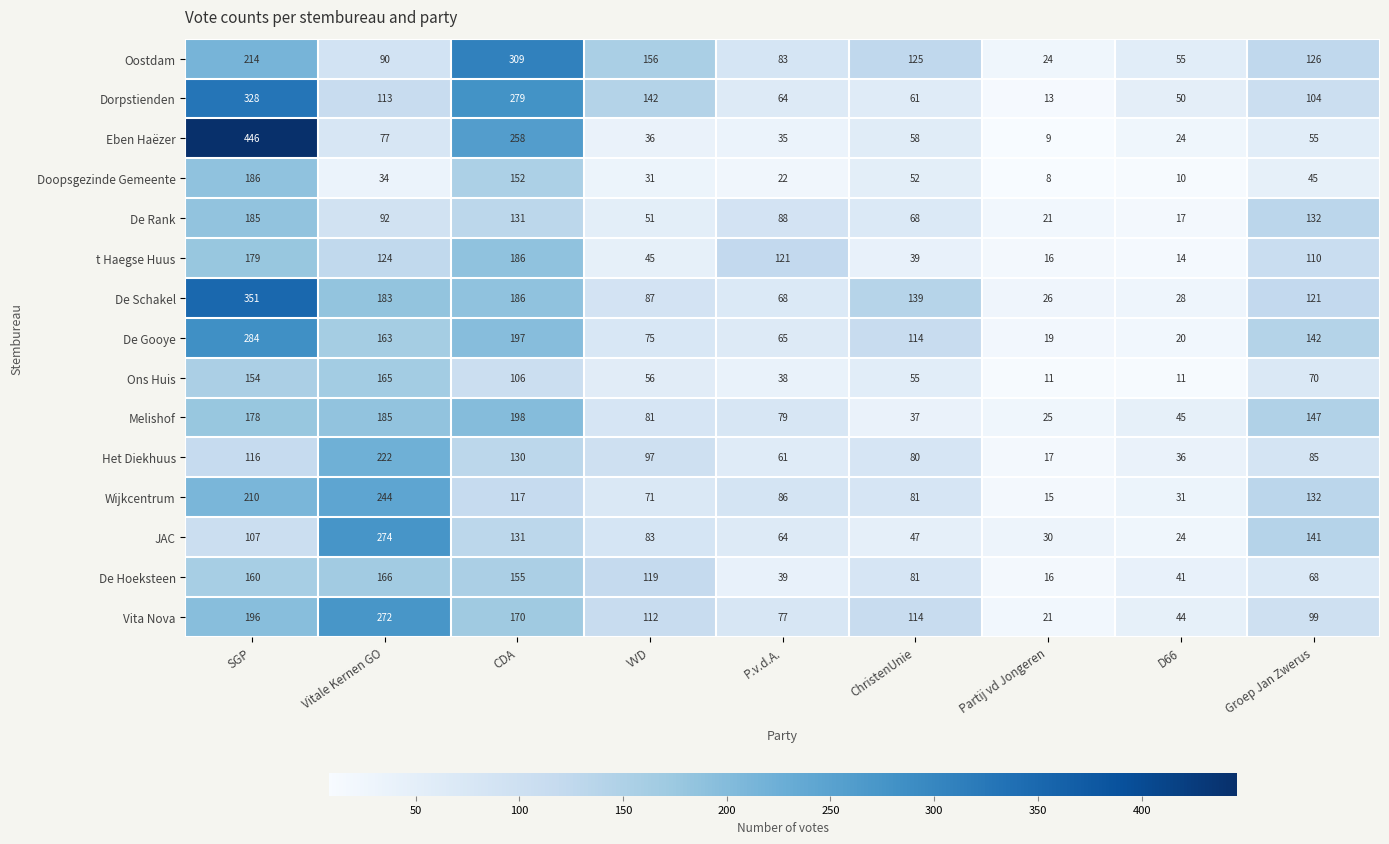

What is the minimum value shown in the chart?

8